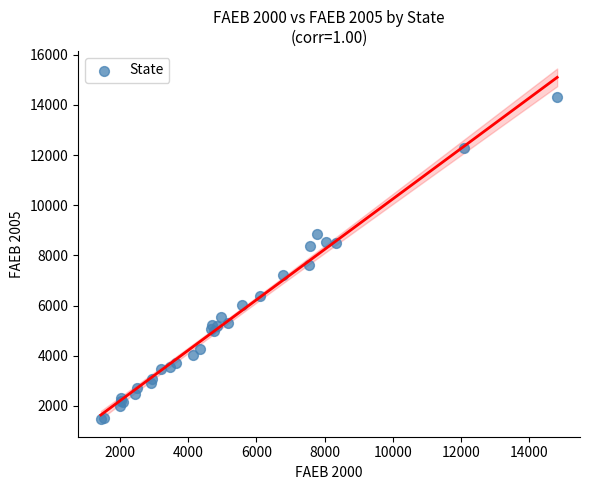

What Y value in the scatter plot is closest to 7888?

7634.1